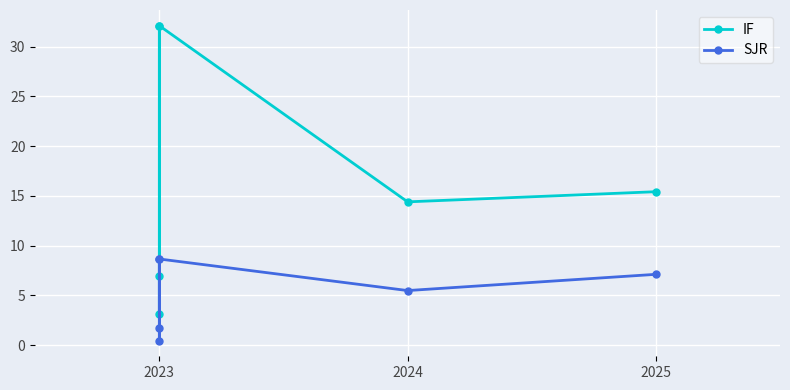

Reading left to right, list all the values displayed in this chart.

IF: 32.1	7.0	3.2	32.1	14.4	15.4
SJR: 8.7	1.7	0.5	8.7	5.5	7.1